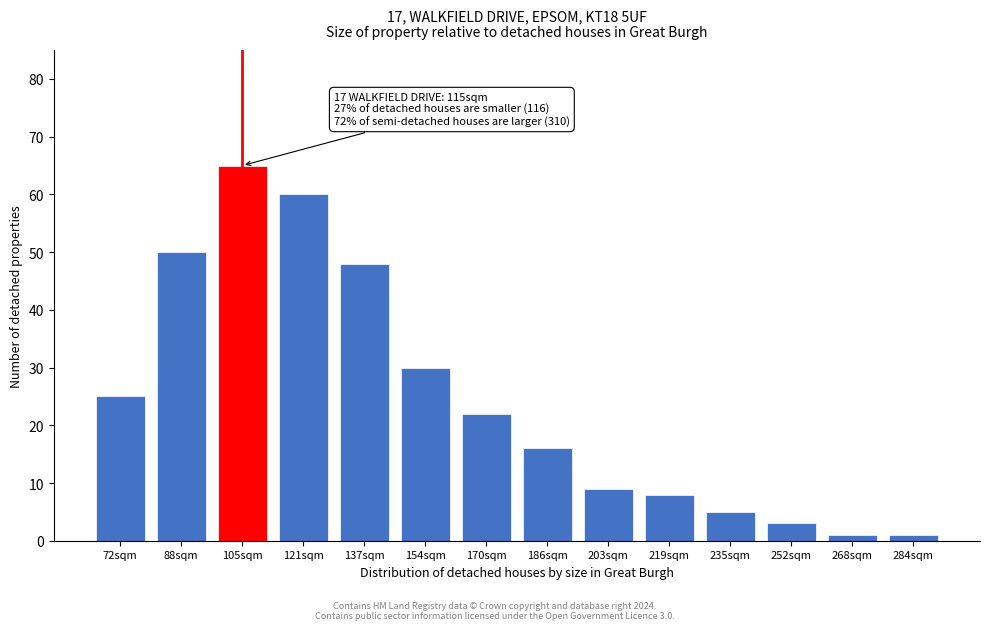

Reading left to right, what are all the values shown in this chart?

72sqm=25	88sqm=50	105sqm=65	121sqm=60	137sqm=48	154sqm=30	170sqm=22	186sqm=16	203sqm=9	219sqm=8	235sqm=5	252sqm=3	268sqm=1	284sqm=1